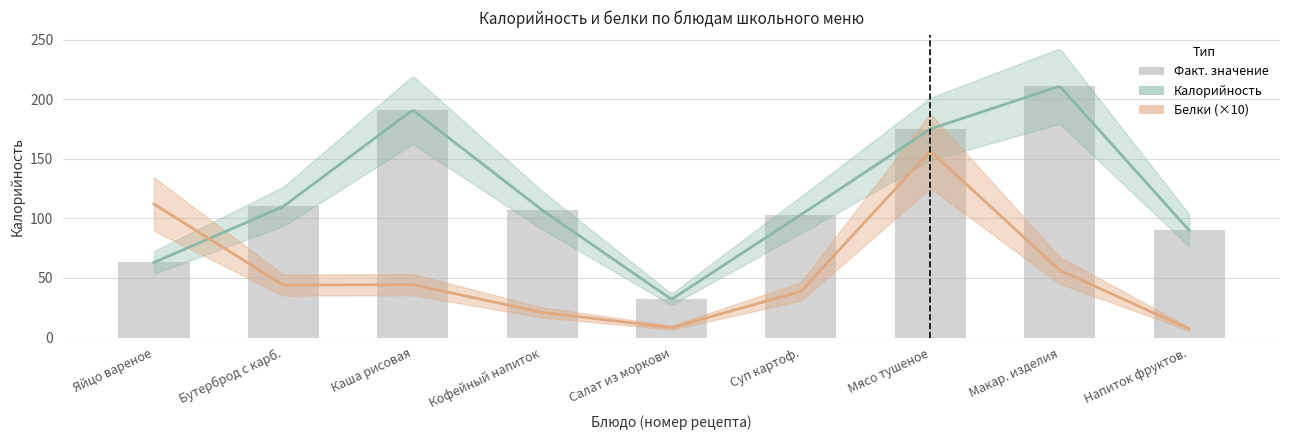

The value at Макар. изделия is 211. True or false?

True